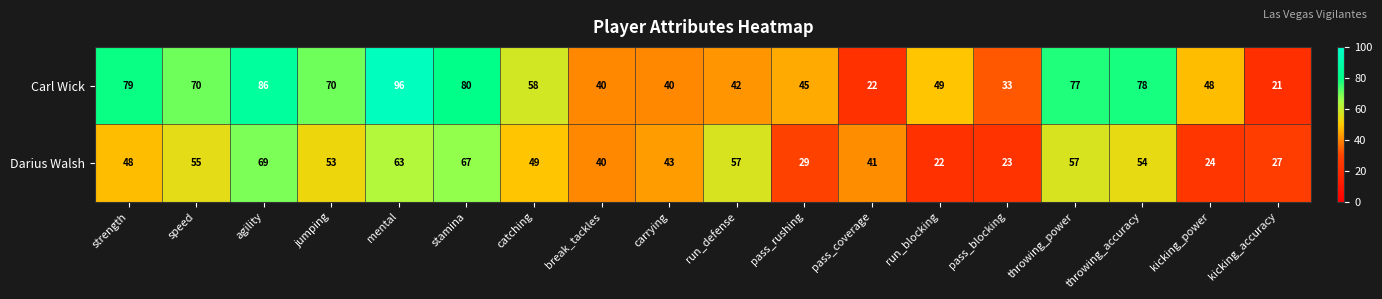

Which series has the widest spread of values?

Carl Wick